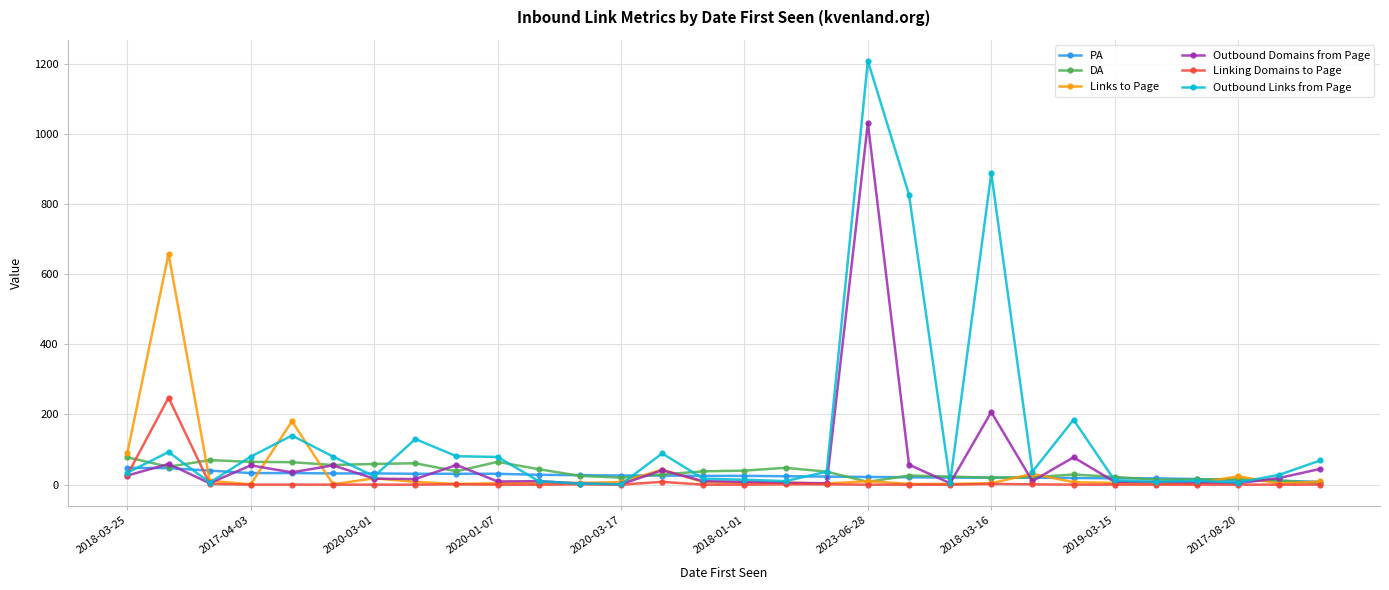

Which series has the widest spread of values?

Outbound Links from Page